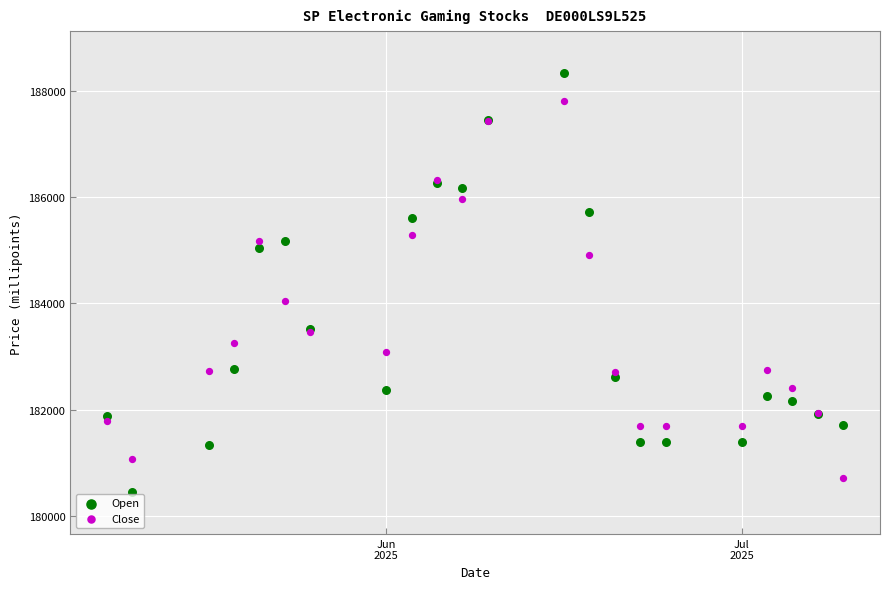

Which series has the largest Y range (max minus min)?

Open